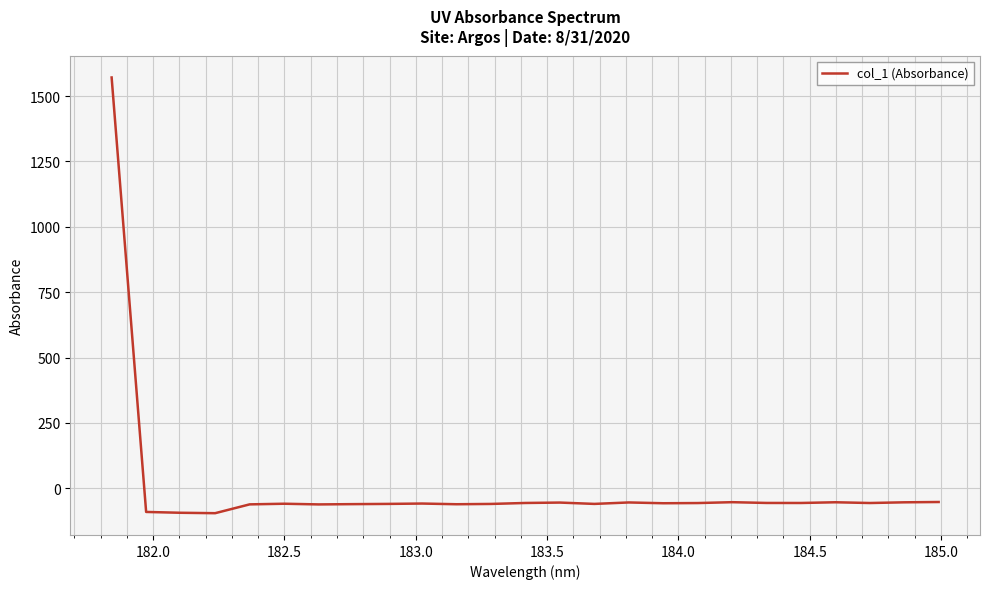

What is the difference between the maximum and minimum values?

1666.2